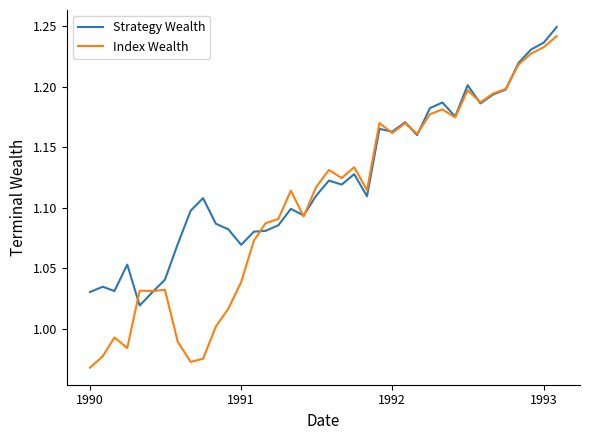

At how many categories does at least one series exceed 1?

38